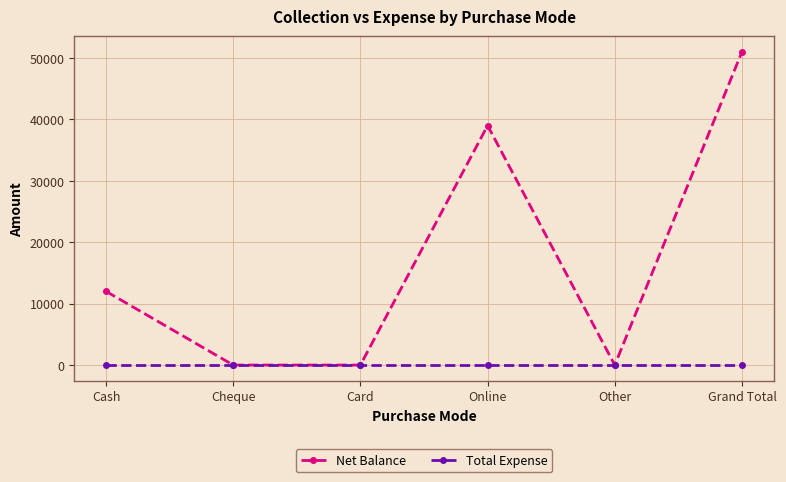

Is the value of Total Expense at Cheque greater than the value of Net Balance at Online?

No